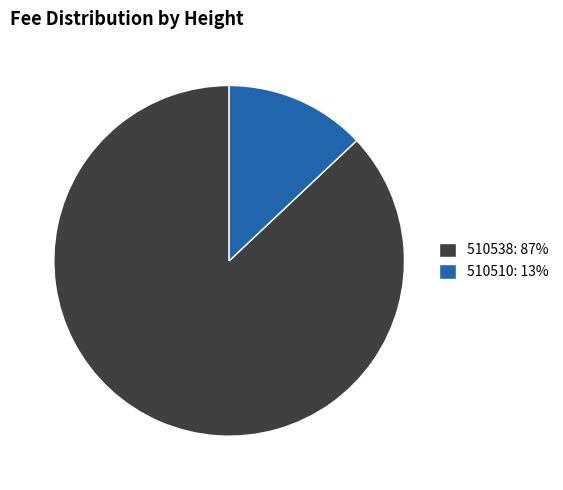

Rank the categories by value from highest to lowest.

510538, 510510